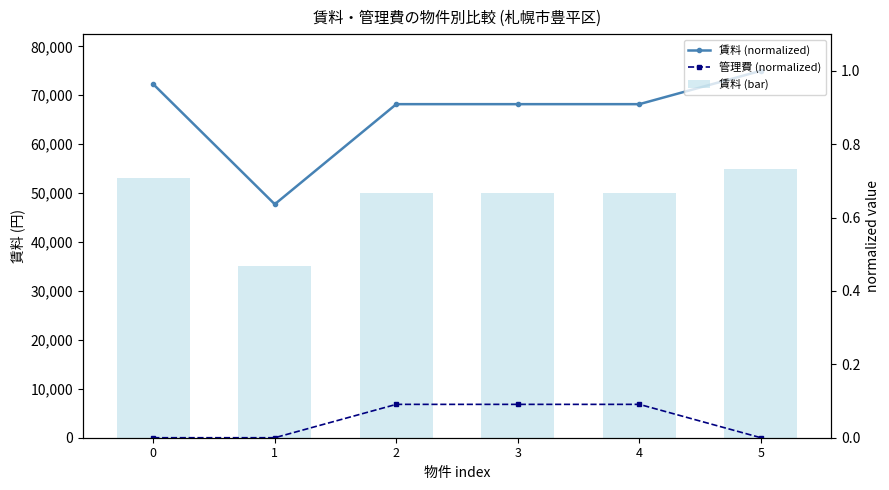

How many groups of bars are there?

6